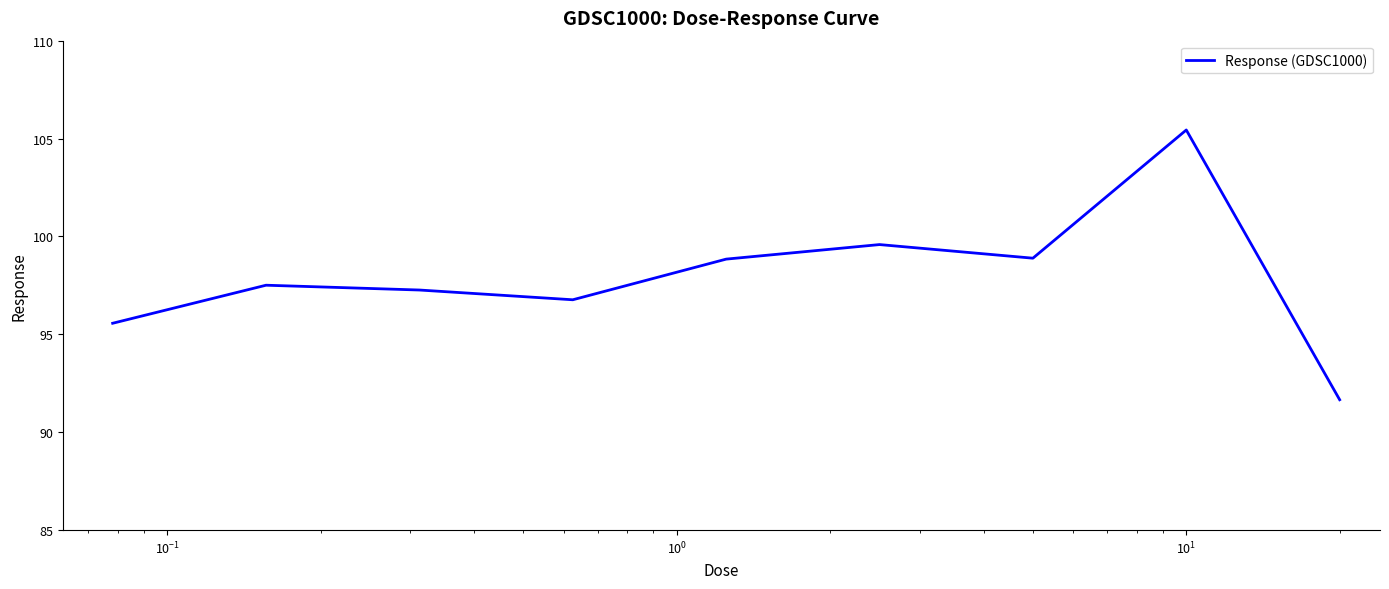

How many lines are shown in the chart?

1